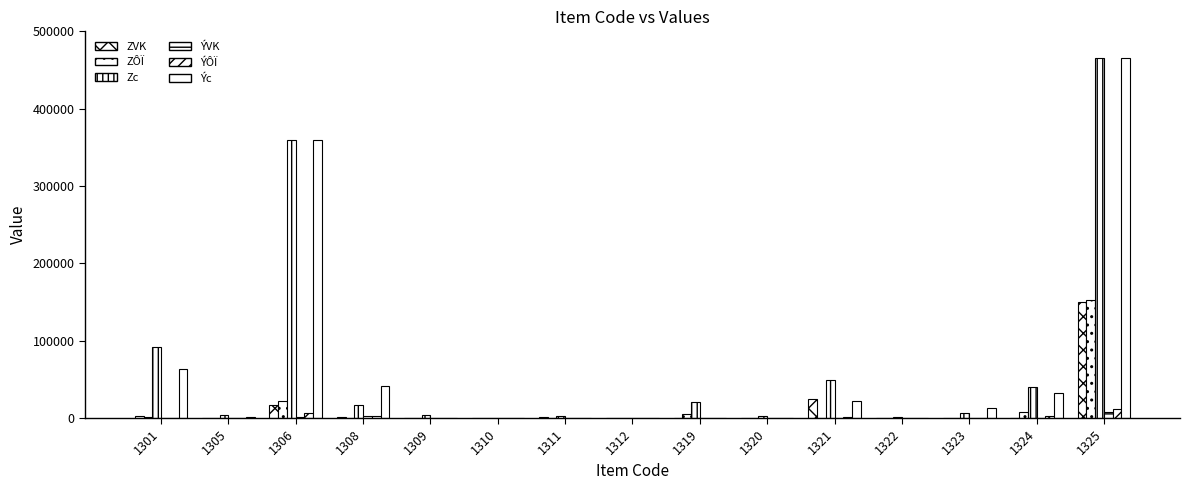

Does the chart contain stacked bars?

No